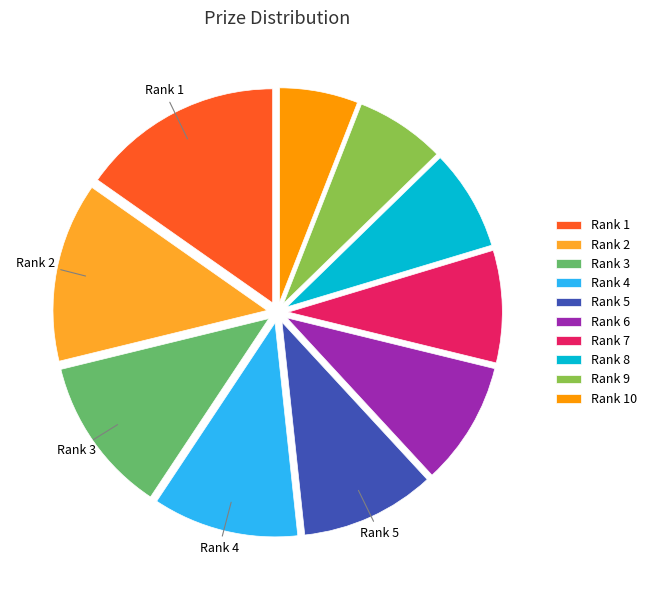

Does any single category account for the majority?

No